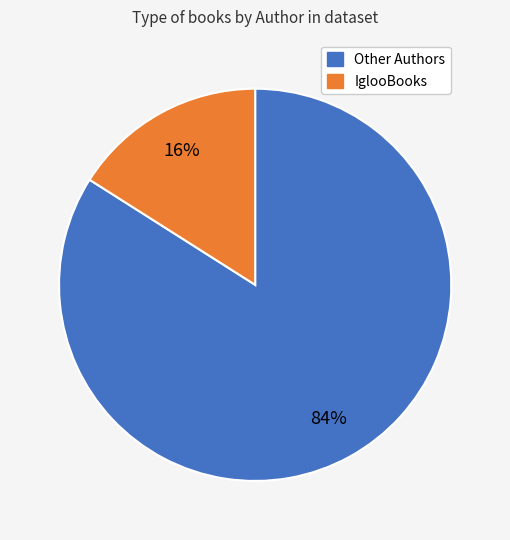

Which slice is the smallest?

IglooBooks